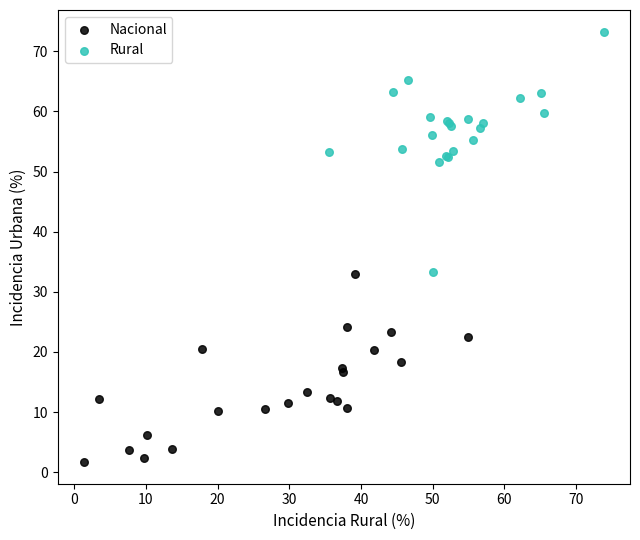

Which series reaches the minimum Y coordinate?

Nacional